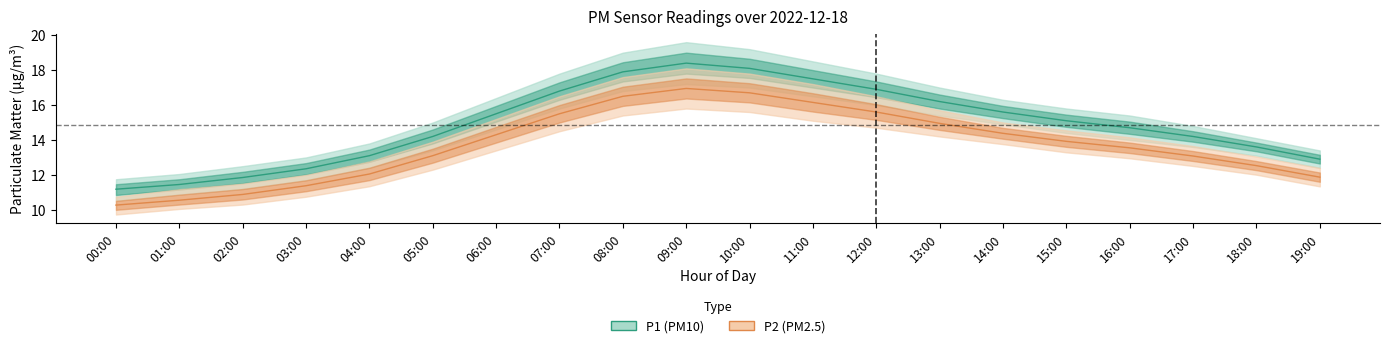

At which label does P2_upper first exceed 14?

06:00